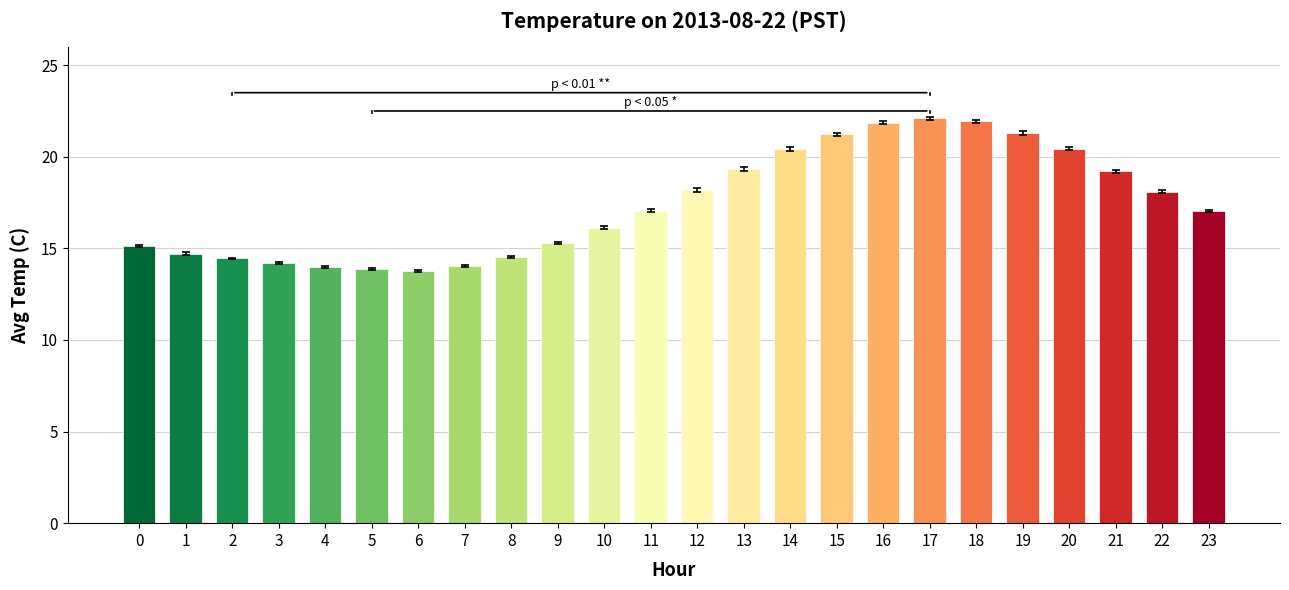

What is the smallest value displayed?

13.8